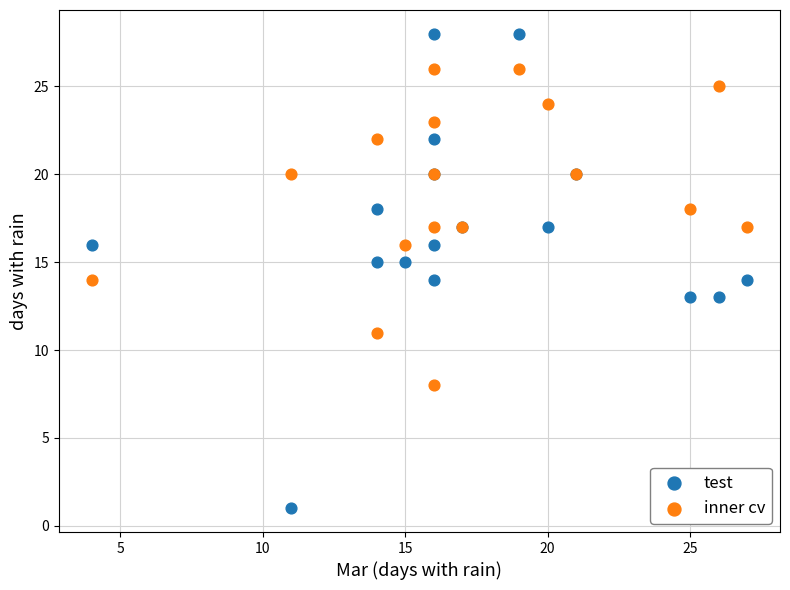

Which series contains the highest Y value?

test